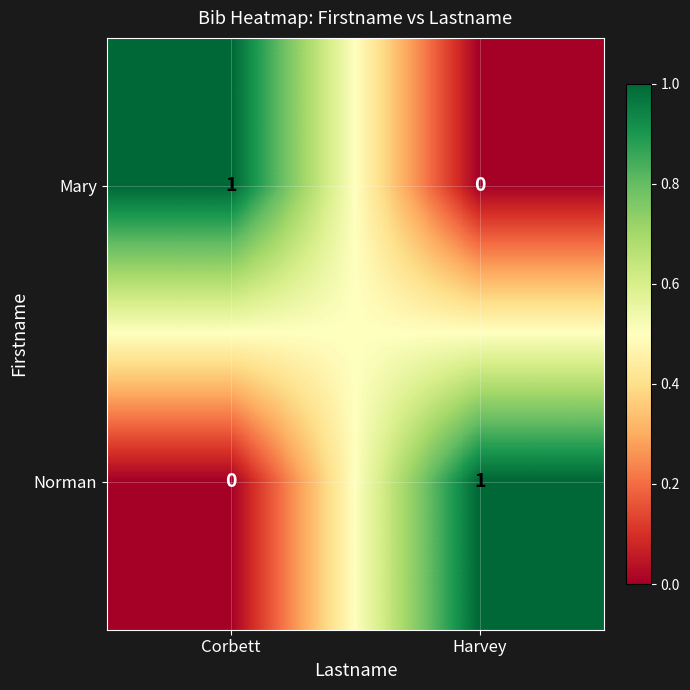

Is it true that Mary equals 0 at Corbett?

False